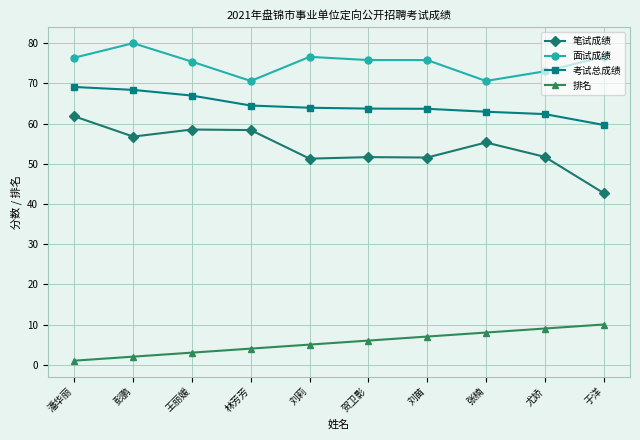

What is the smallest value displayed?

1.0